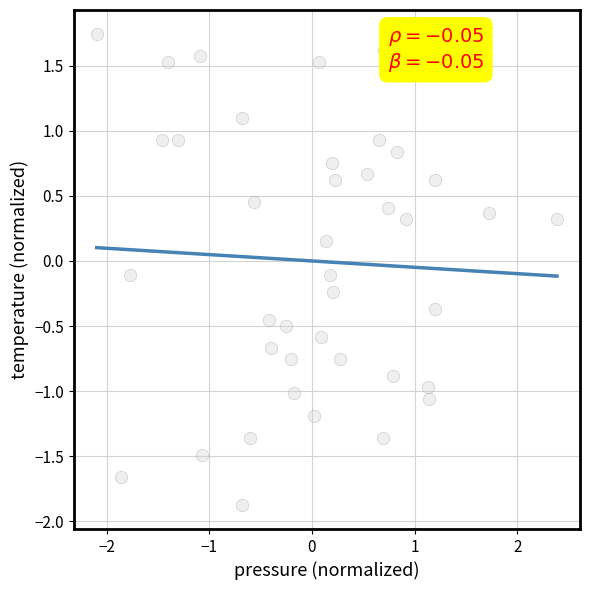

What is the range of X values (max minus min)?

4.5